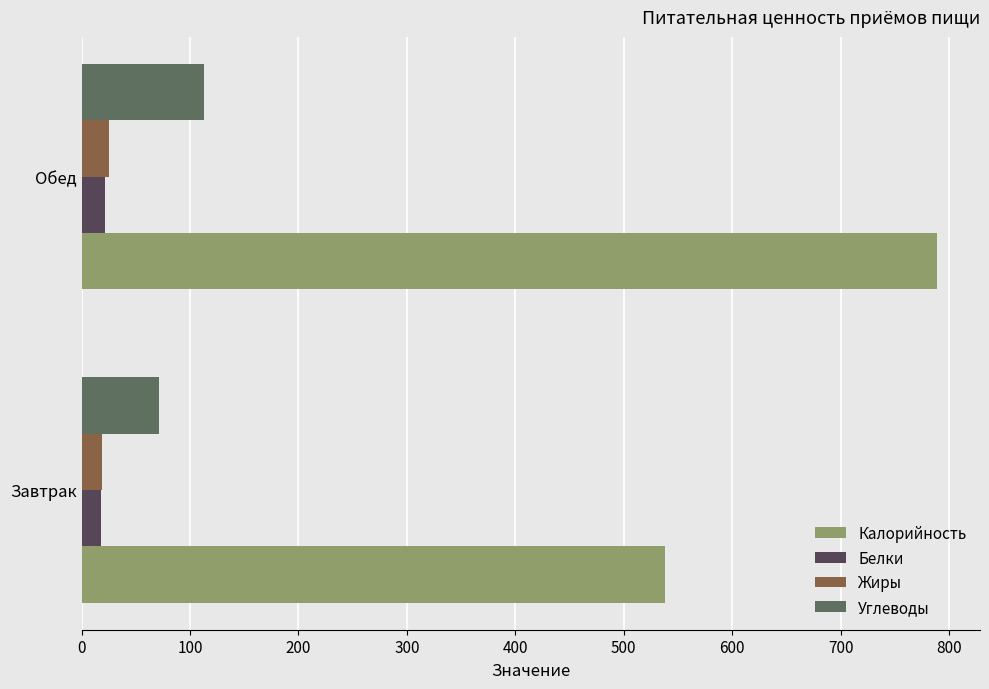

What value does the Белки series have at Завтрак?

18.0